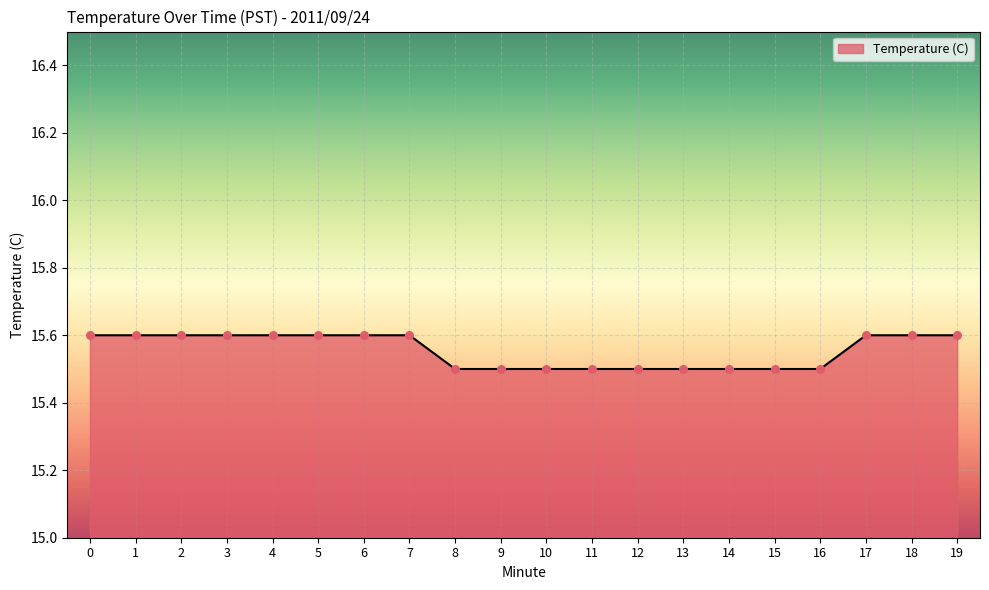

Approximately how many times larger is the value at 10 compared to 11?

1.0